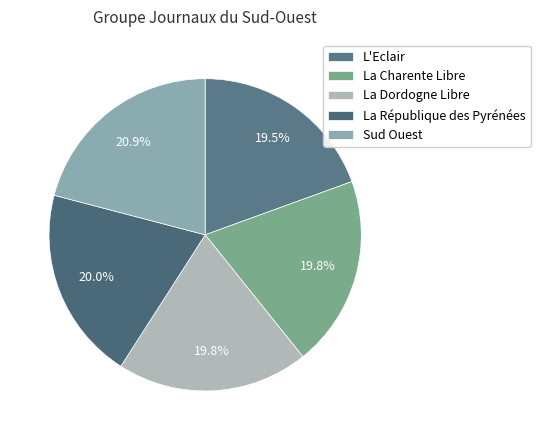

How many slices are in this pie chart?

5